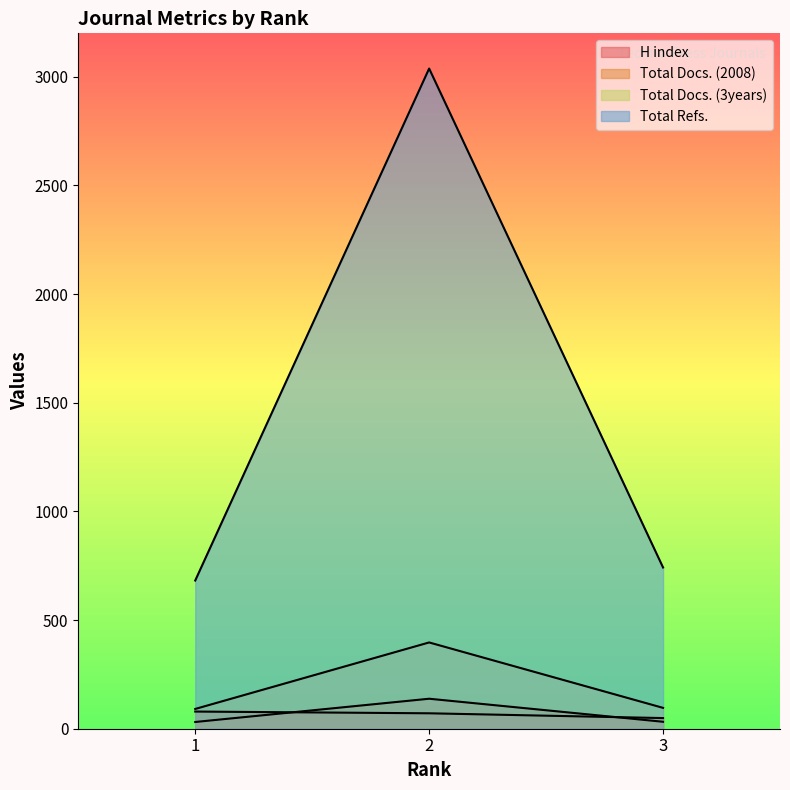

Which label corresponds to the smallest value in the chart?

1